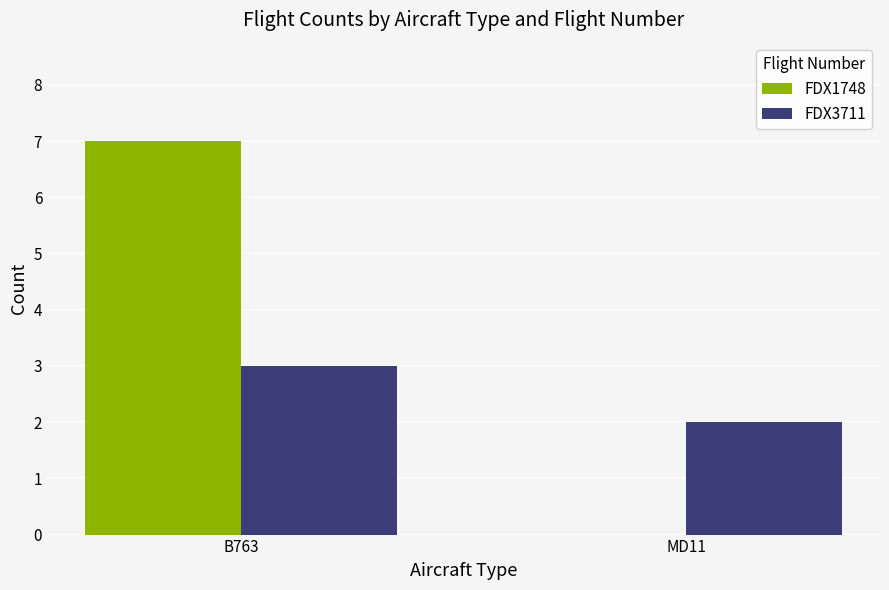

Count the FDX1748 values in the range 0 to 7.

2